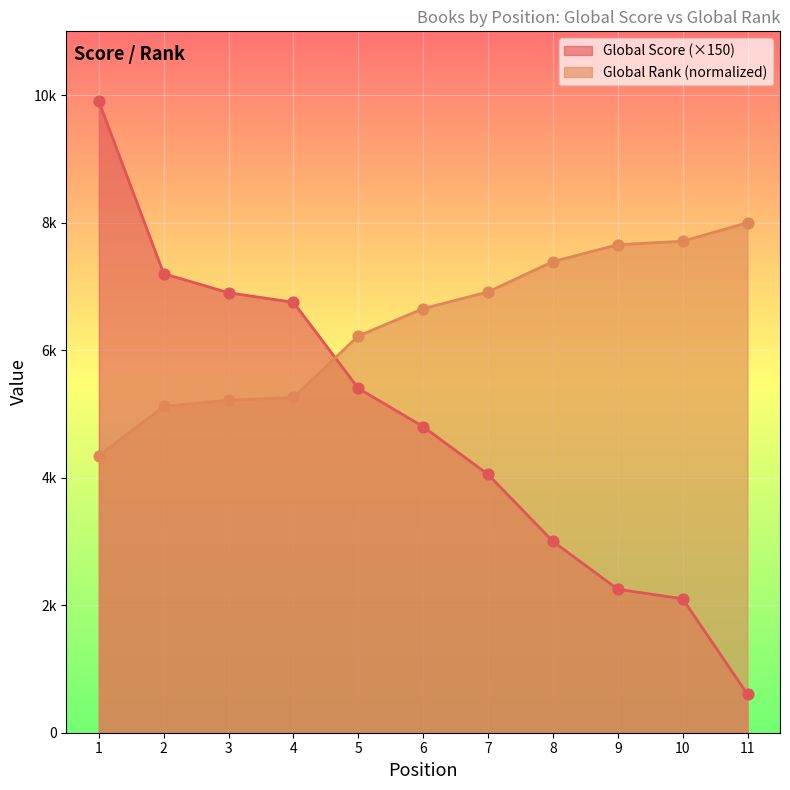

Is the value of Global Rank (scaled) at 1 greater than the value of Global Score at 3?

No